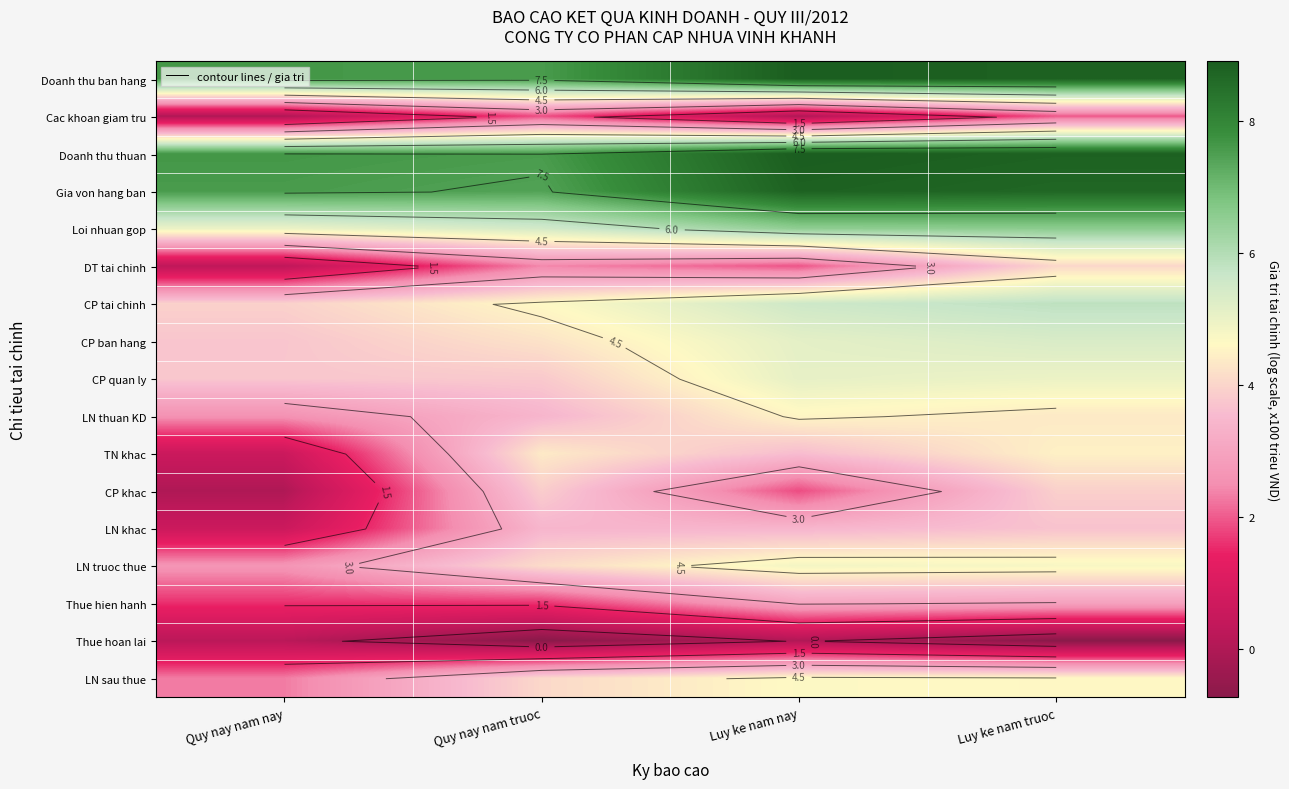

What is the spread (max minus min) of values at Luy ke nam nay?

8.9